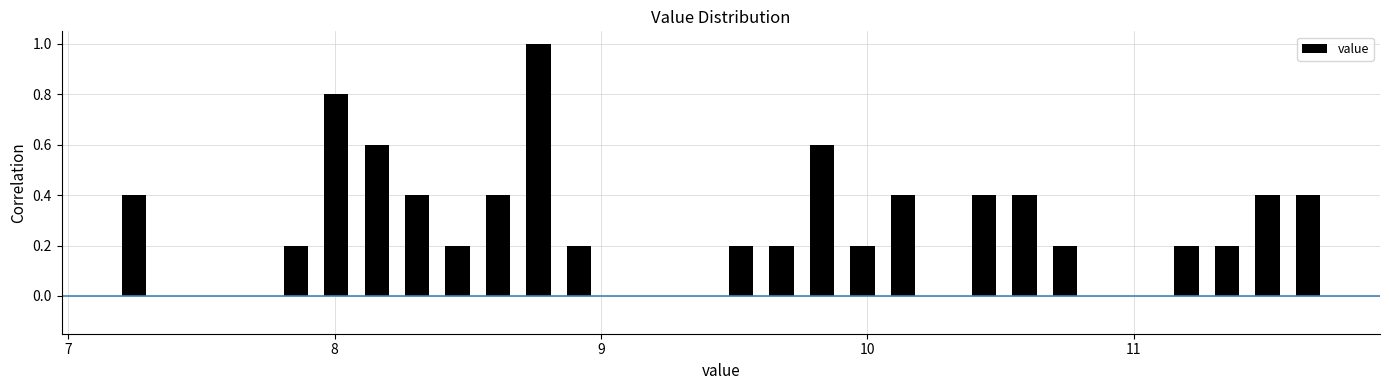

Around what value on the x-axis is the tallest bar? Give the approximate position of its centre, as read against the axis.

8.8